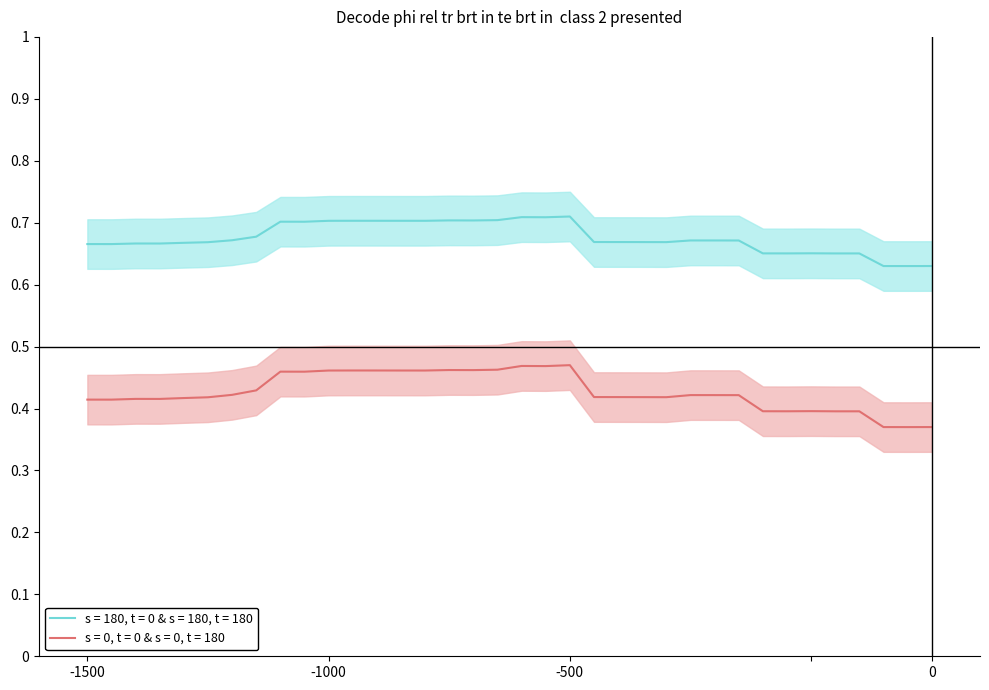

Count the number of categories in the chart.

36